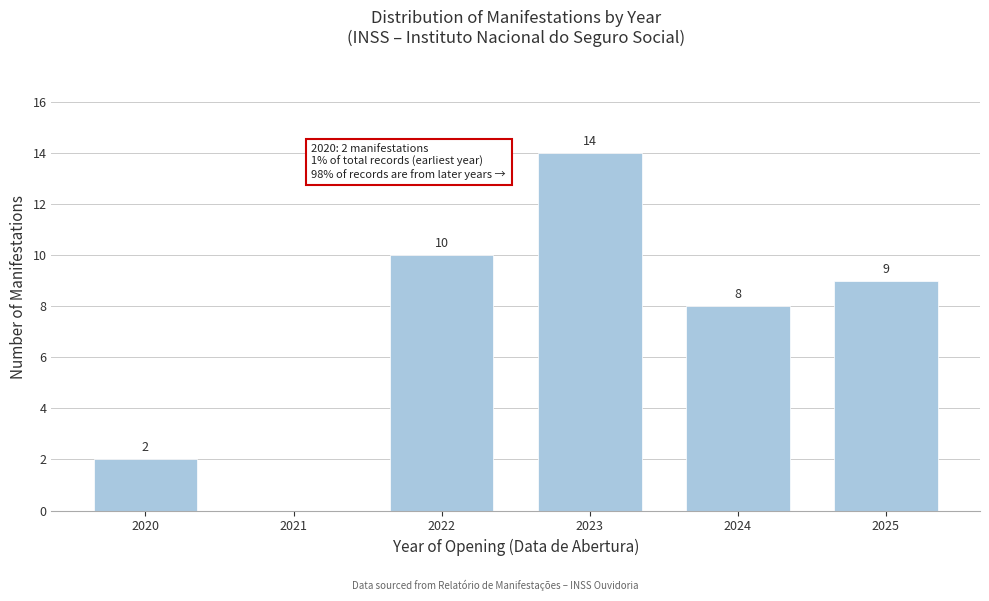

Reading left to right, extract all data points from this chart.

2020=2	2021=0	2022=10	2023=14	2024=8	2025=9